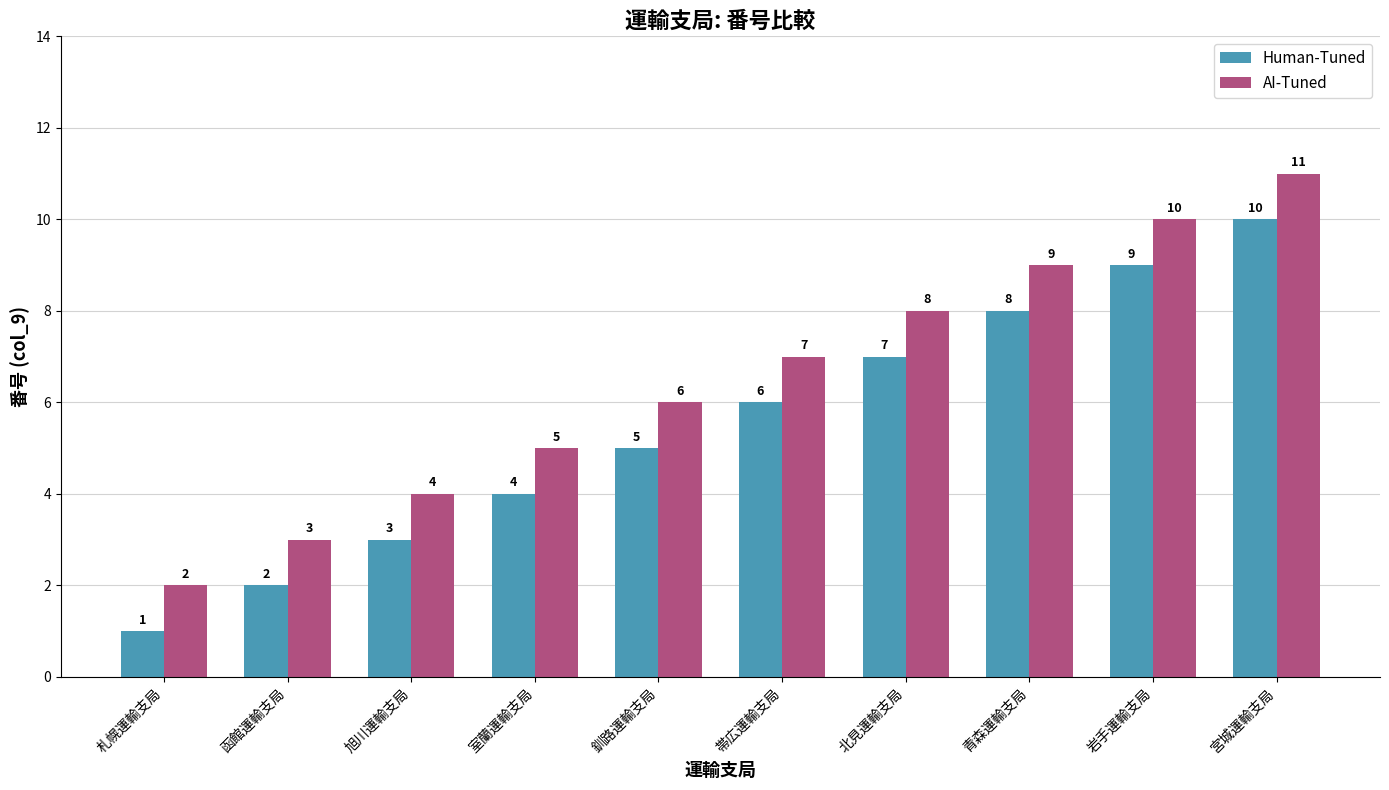

At which label is Human-Tuned closest to 5?

釧路運輸支局